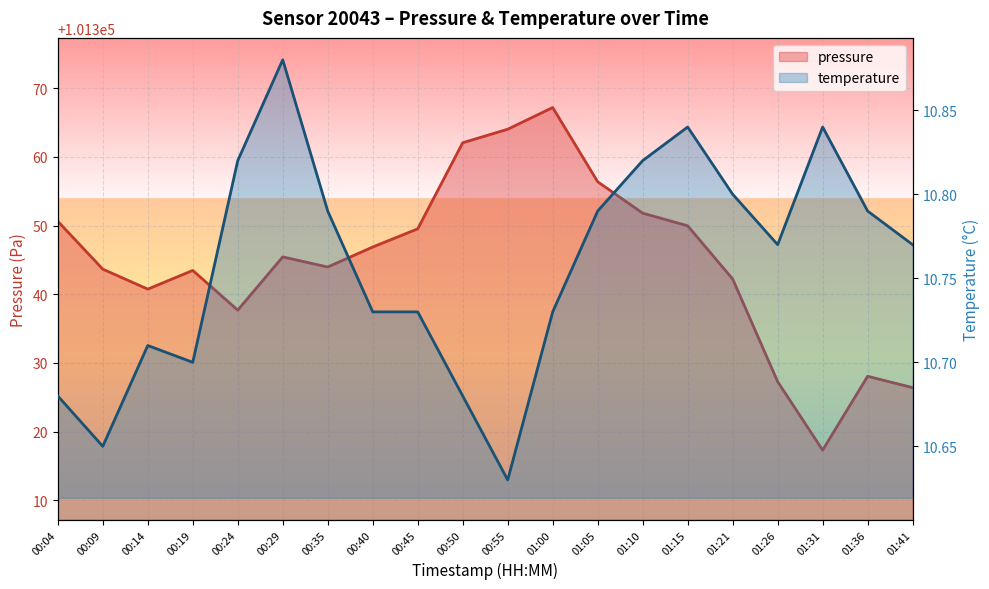

Which series changed the most between 00:24 and 01:15?

pressure